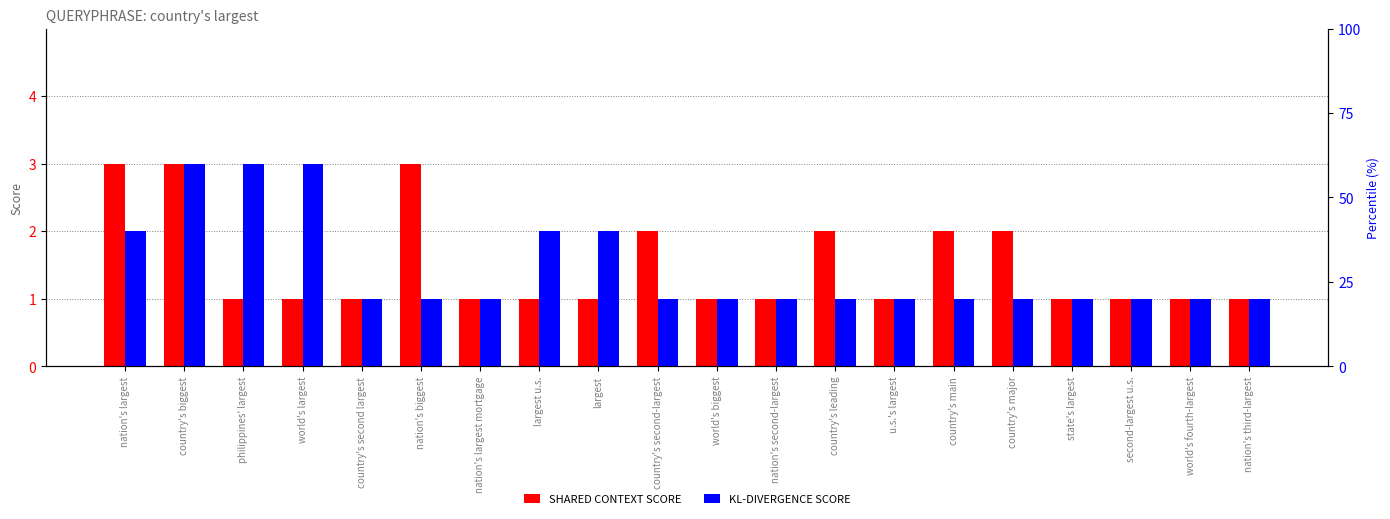

Reading left to right, extract all data points from this chart.

SHARED CONTEXT SCORE: 3	3	1	1	1	3	1	1	1	2	1	1	2	1	2	2	1	1	1	1
KL-DIVERGENCE SCORE: 2	3	3	3	1	1	1	2	2	1	1	1	1	1	1	1	1	1	1	1